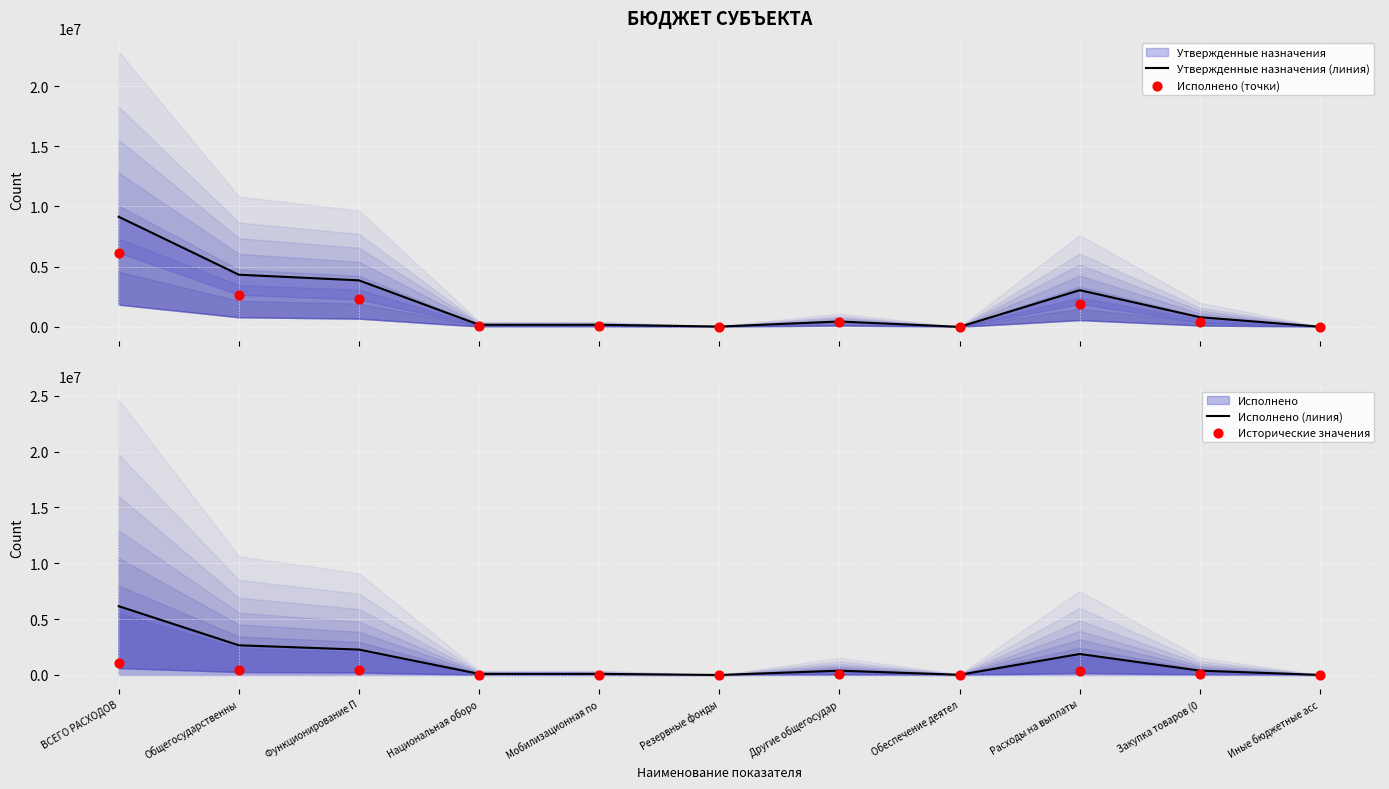

Which series has the widest spread of Y values?

Утвержденные назначения (линия)